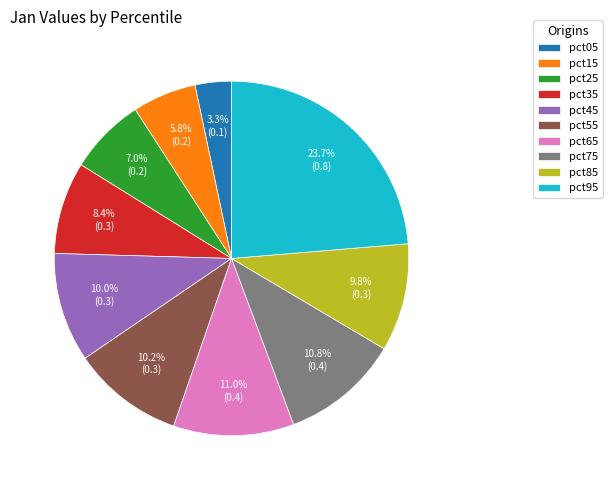

What is the largest slice in the pie chart?

pct95